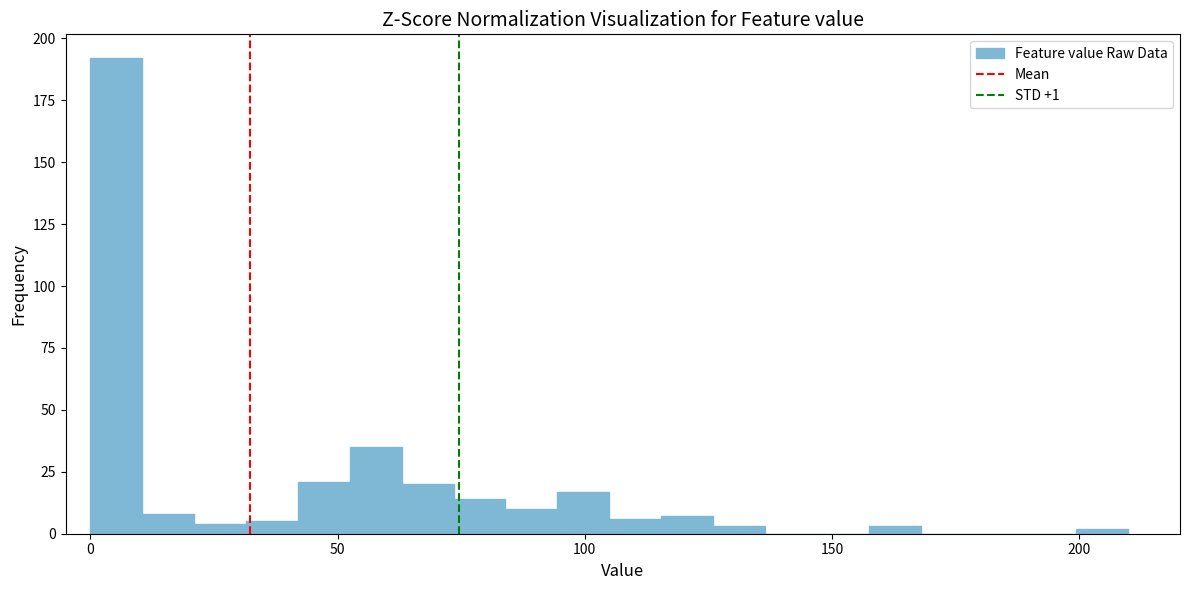

Around what value on the x-axis is the tallest bar? Give the approximate position of its centre, as read against the axis.

5